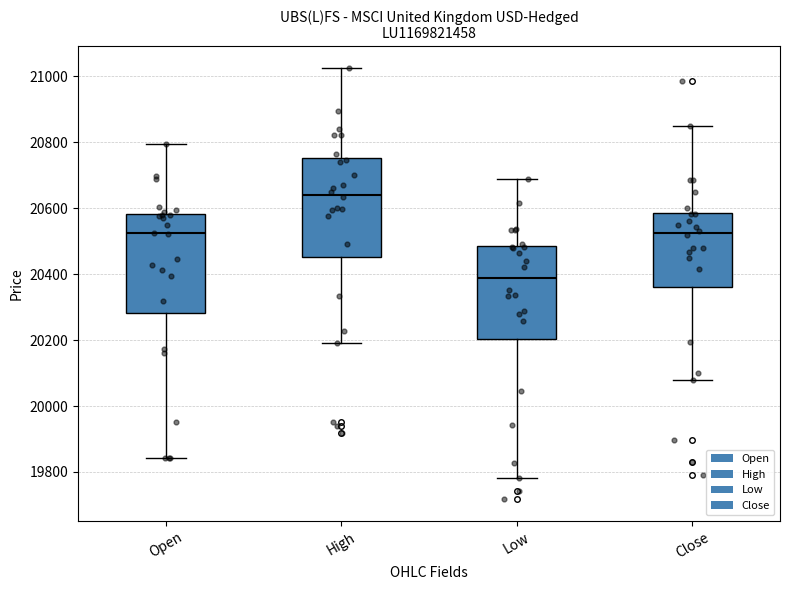

Reading left to right, read every box against the y-axis: the position of its median line, the range the box covers, and the ends of its whiskers. The values are not printed on the chart, so give them approximately, as read against the axis.

Open: median 20520, box 20280 to 20580, whiskers 19840 to 20800
High: median 20640, box 20460 to 20760, whiskers 20200 to 21020
Low: median 20380, box 20200 to 20480, whiskers 19780 to 20680
Close: median 20520, box 20360 to 20580, whiskers 20080 to 20860